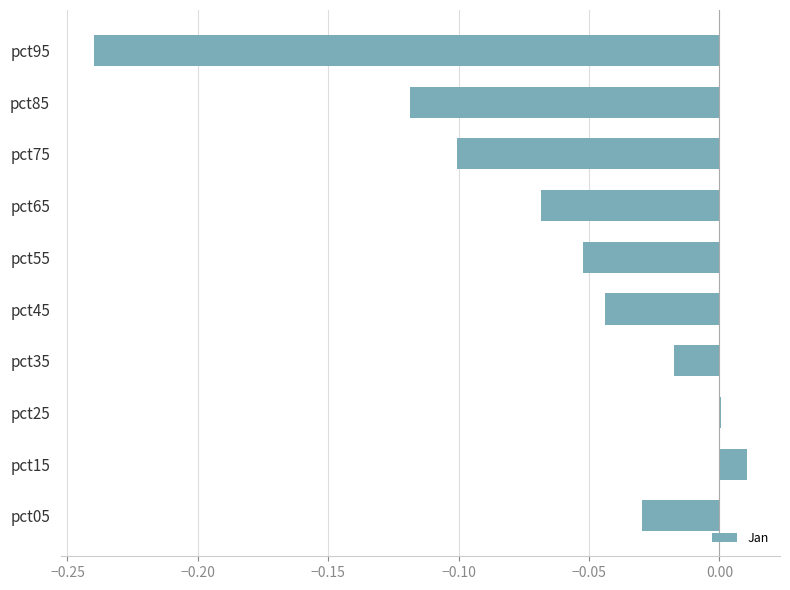

What is the sum of the values at pct05 and pct95?

-0.3